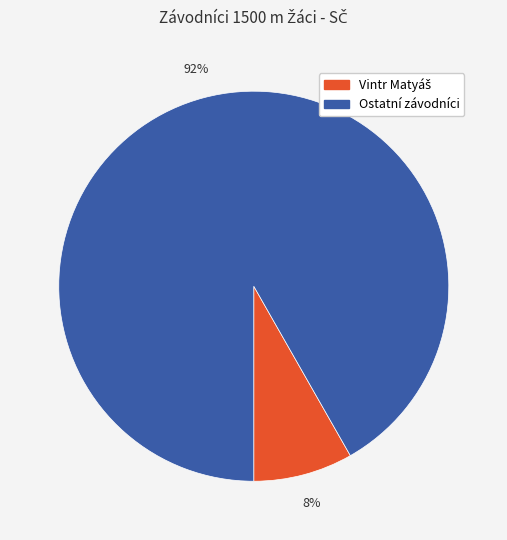

To the nearest percent, what is the average slice percentage?

50%